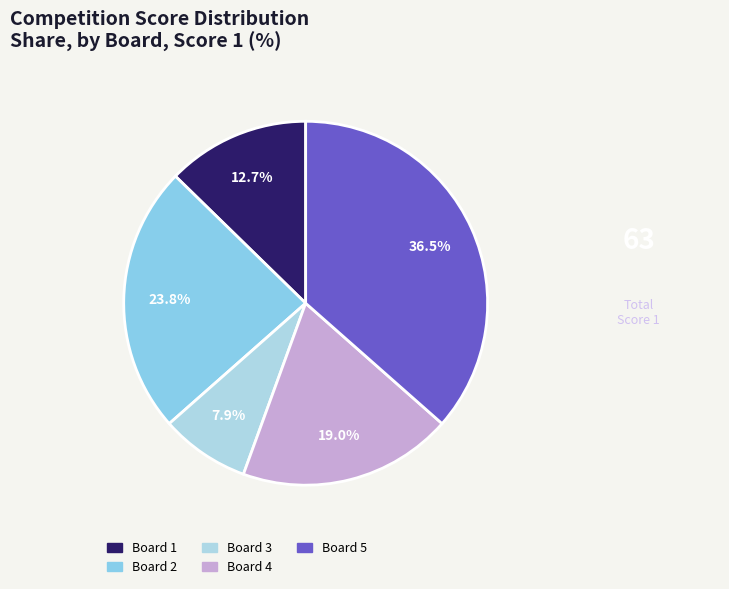

How many slices are in this pie chart?

5